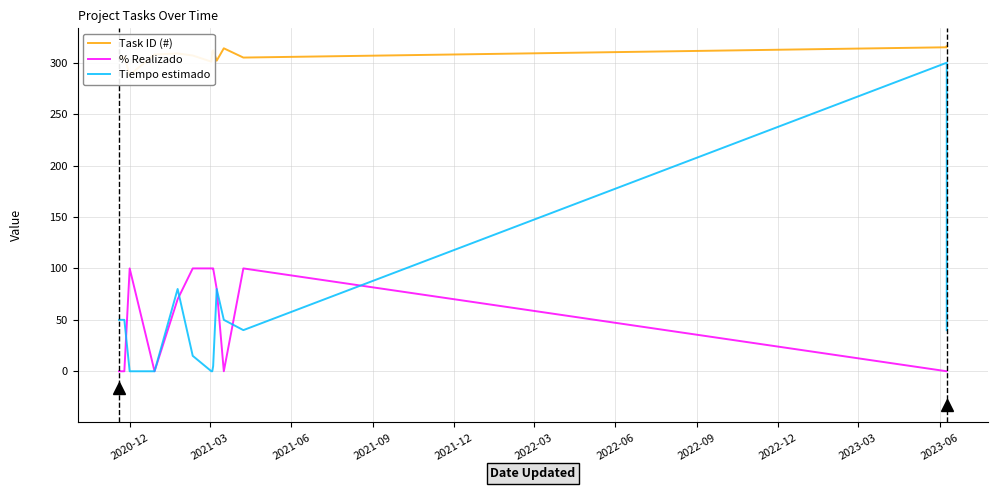

What is the average value of the Task ID (#) series?

307